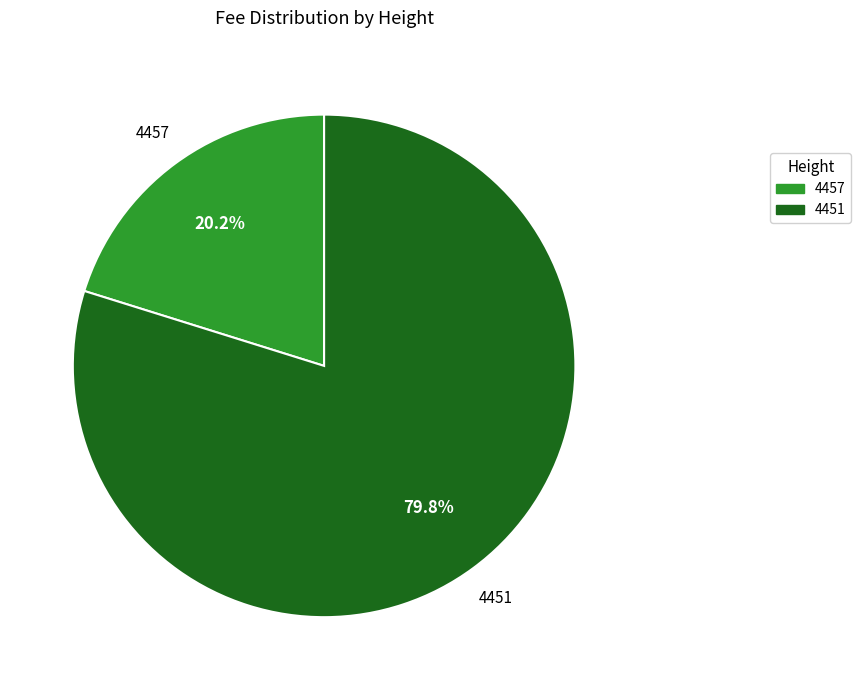

To the nearest percent, what percentage of the pie is 4457?

20%